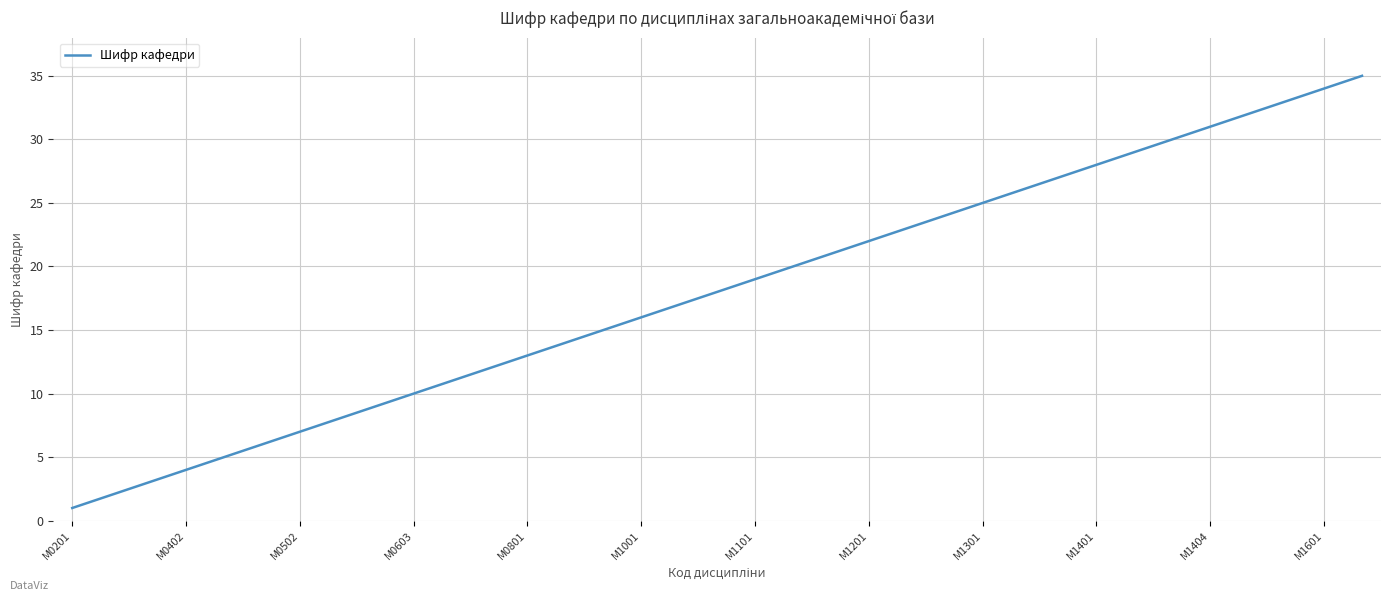

What is the greatest value displayed?

35